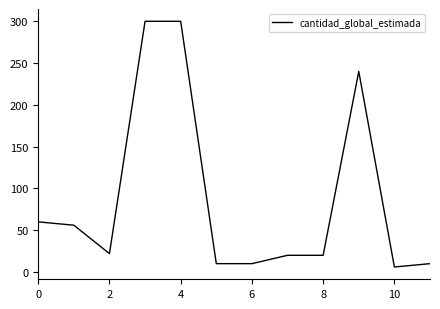

What is the difference between the maximum and second lowest values?

290